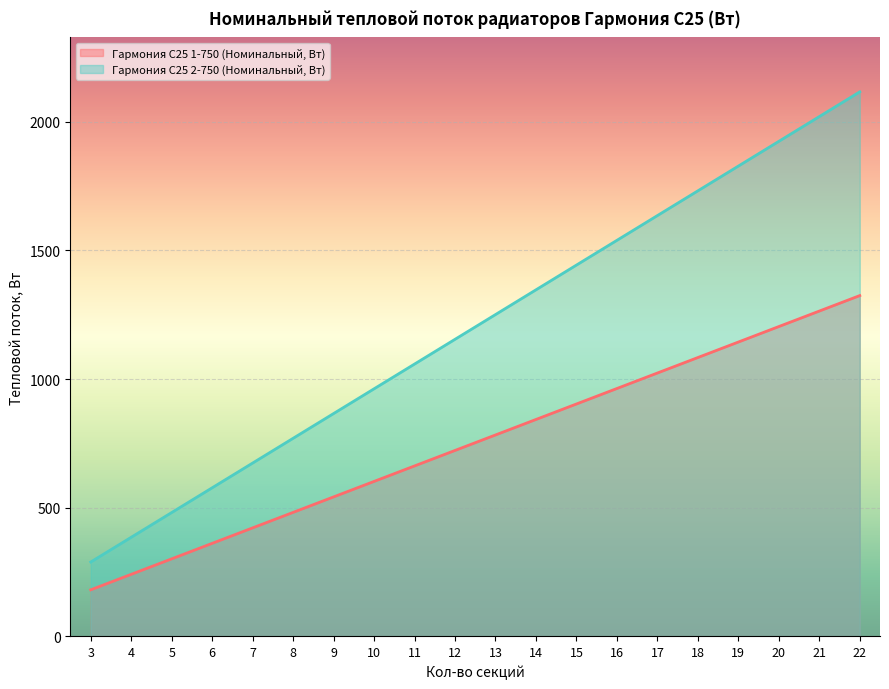

Which series has the widest spread of values?

Гармония С25 2-750 (Номинальный, Вт)